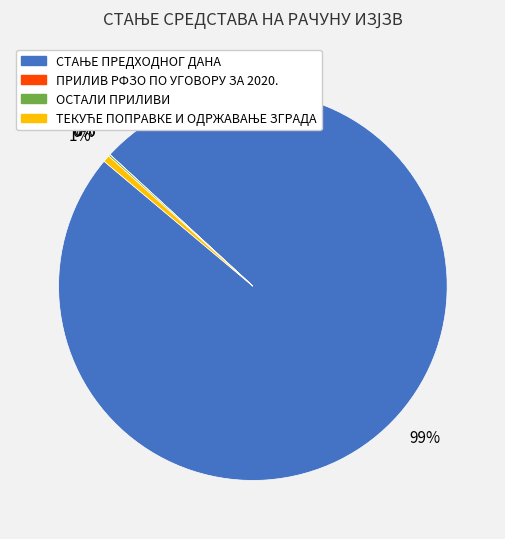

To the nearest percent, what is the average slice percentage?

25%